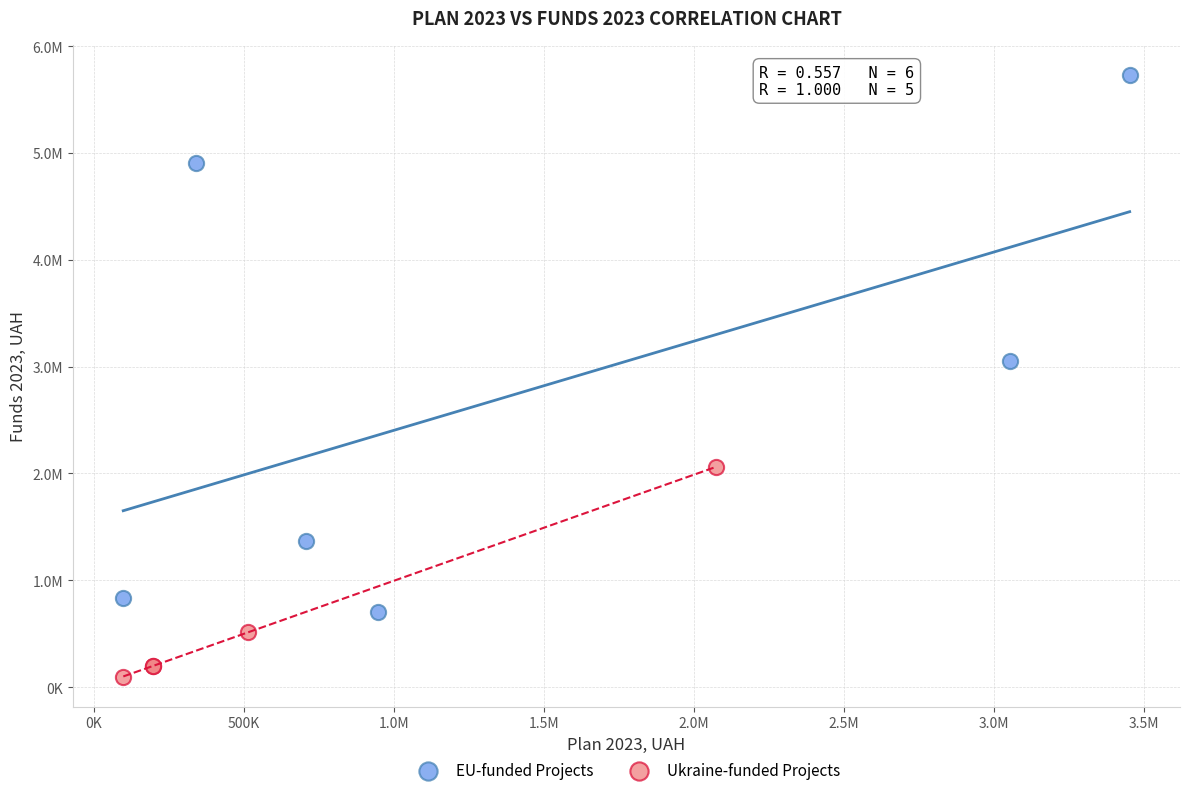

Which series has the widest spread of Y values?

EU-funded Projects